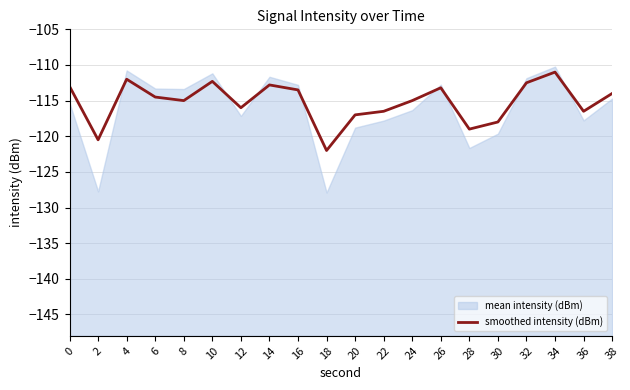

What is the approximate value at 10?

-112.3